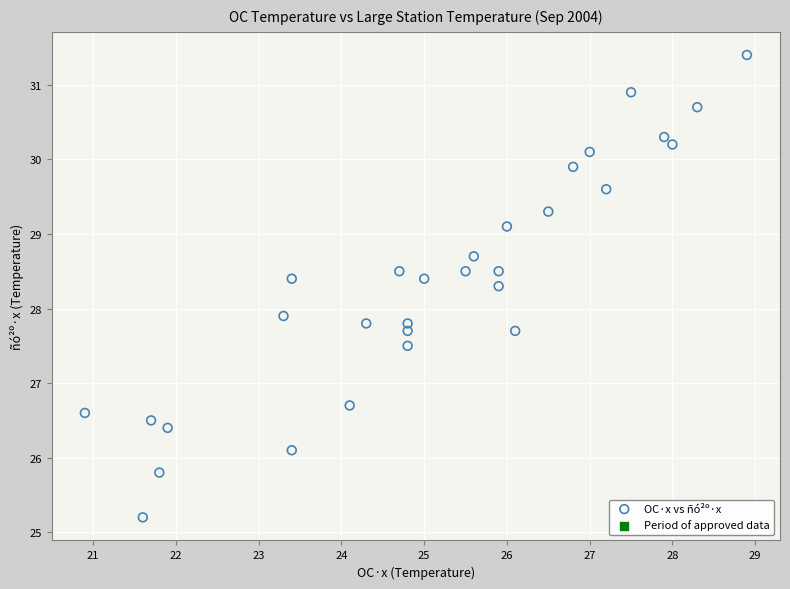

What Y value in the scatter plot is closest to 28?

27.9